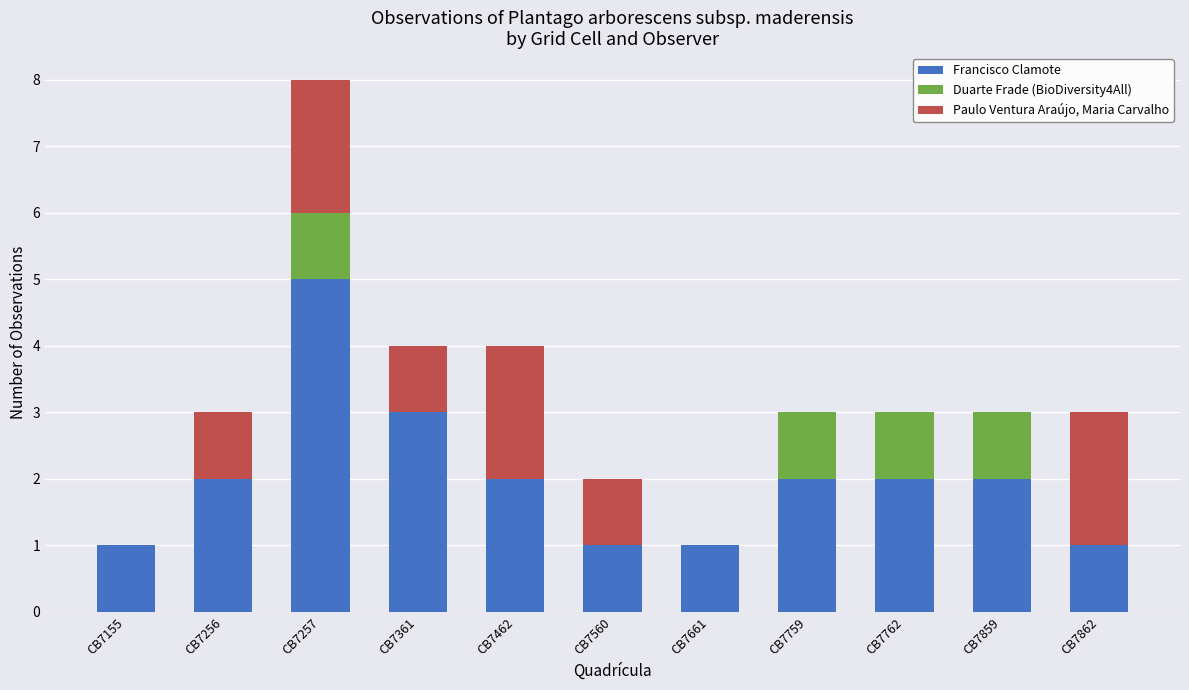

What is the total value across all series at CB7462?

4